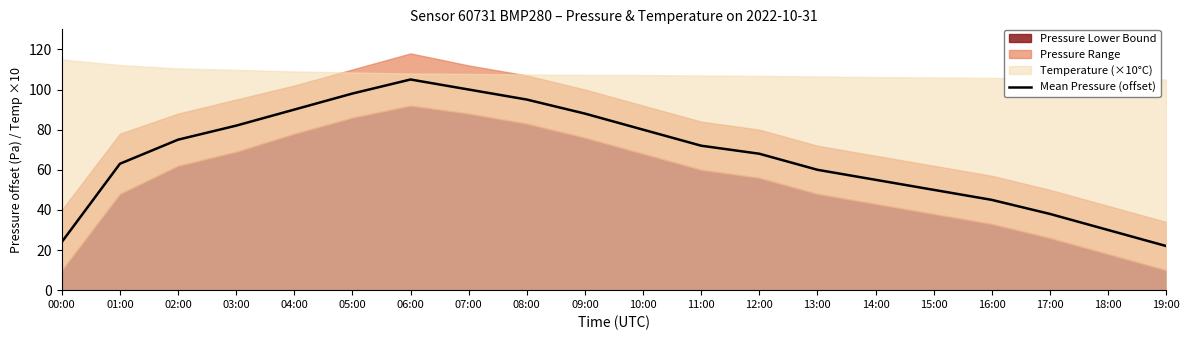

What is the sum of the values at 03:00 and 11:00?

154